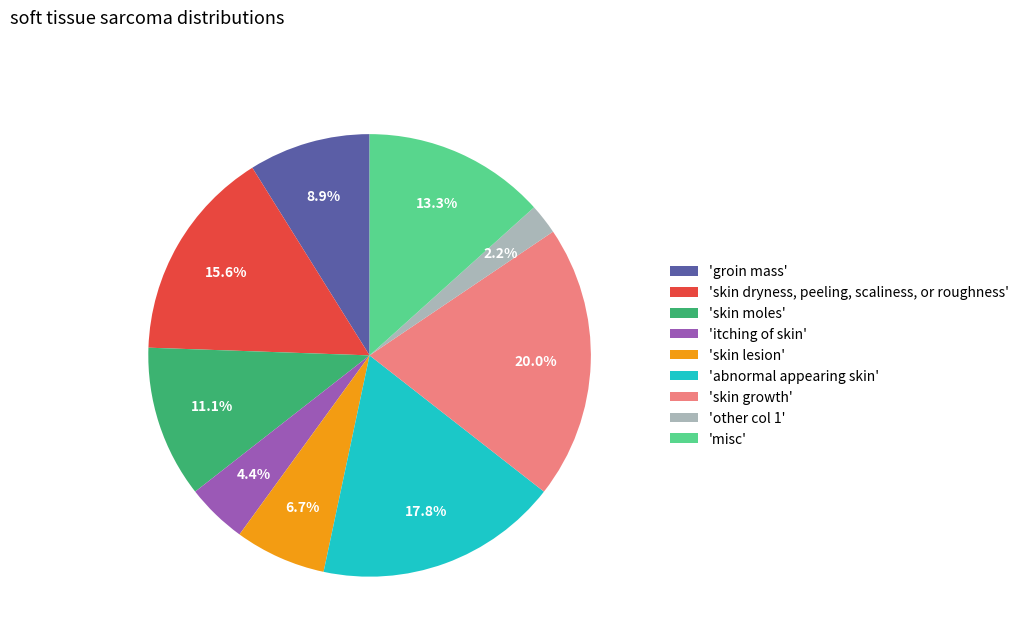

Combined, what portion of the pie is 'groin mass' and 'itching of skin'?

13.3%